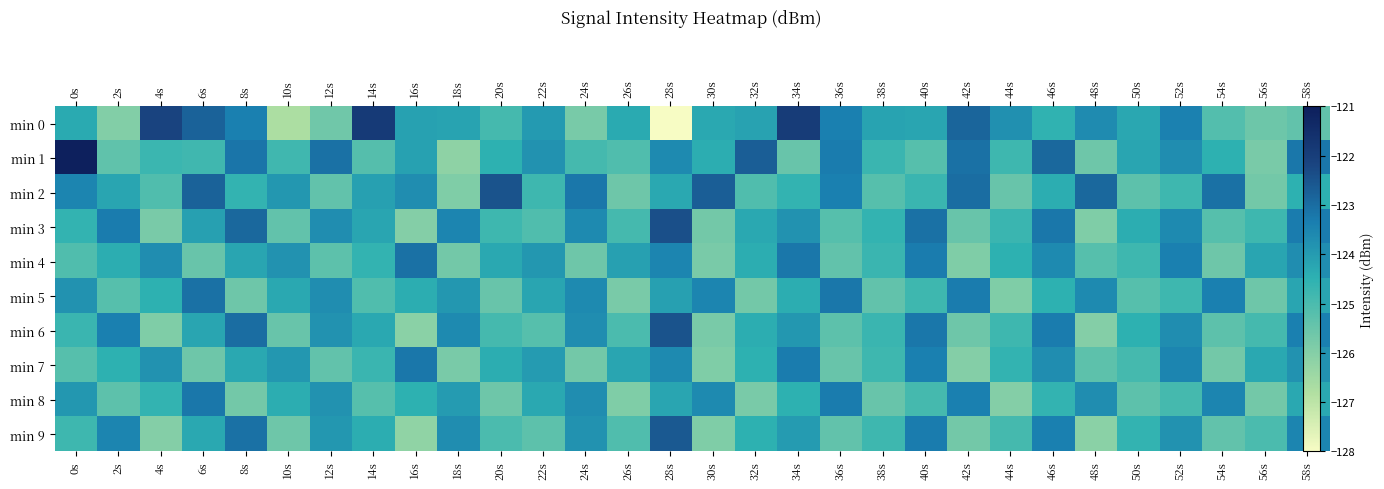

At which category is the sum across all series the highest?

46s